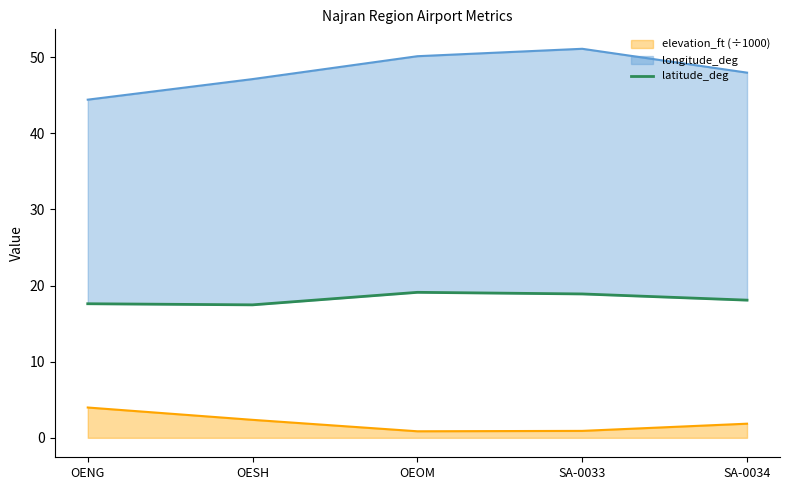

What is the maximum value for elevation_ft (÷1000)?

4.0